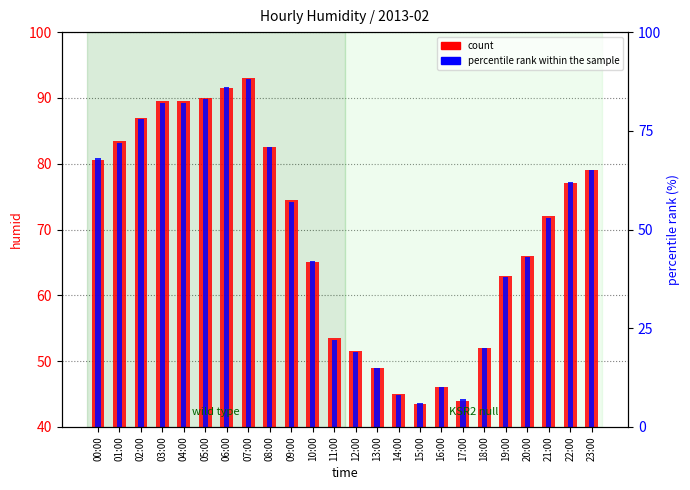

How many bars are there in each group?

2